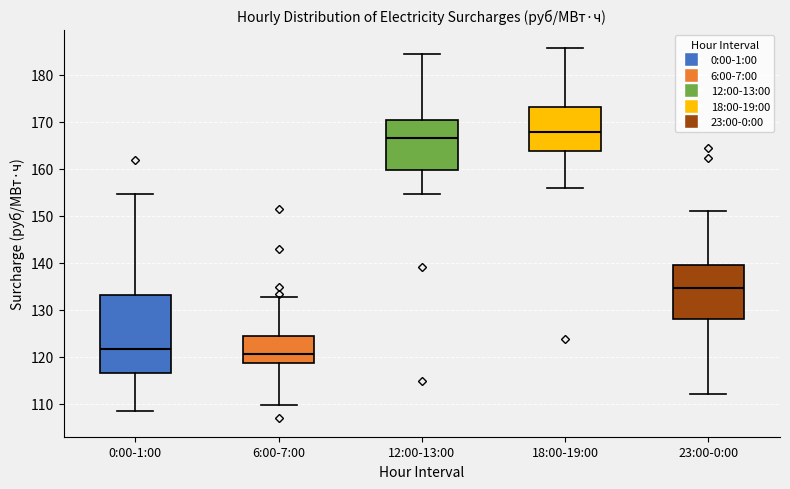

Where does the median line of the box for 12:00-13:00 sit on the y-axis? The values are not printed on the chart, so give them approximately, as read against the axis.

167